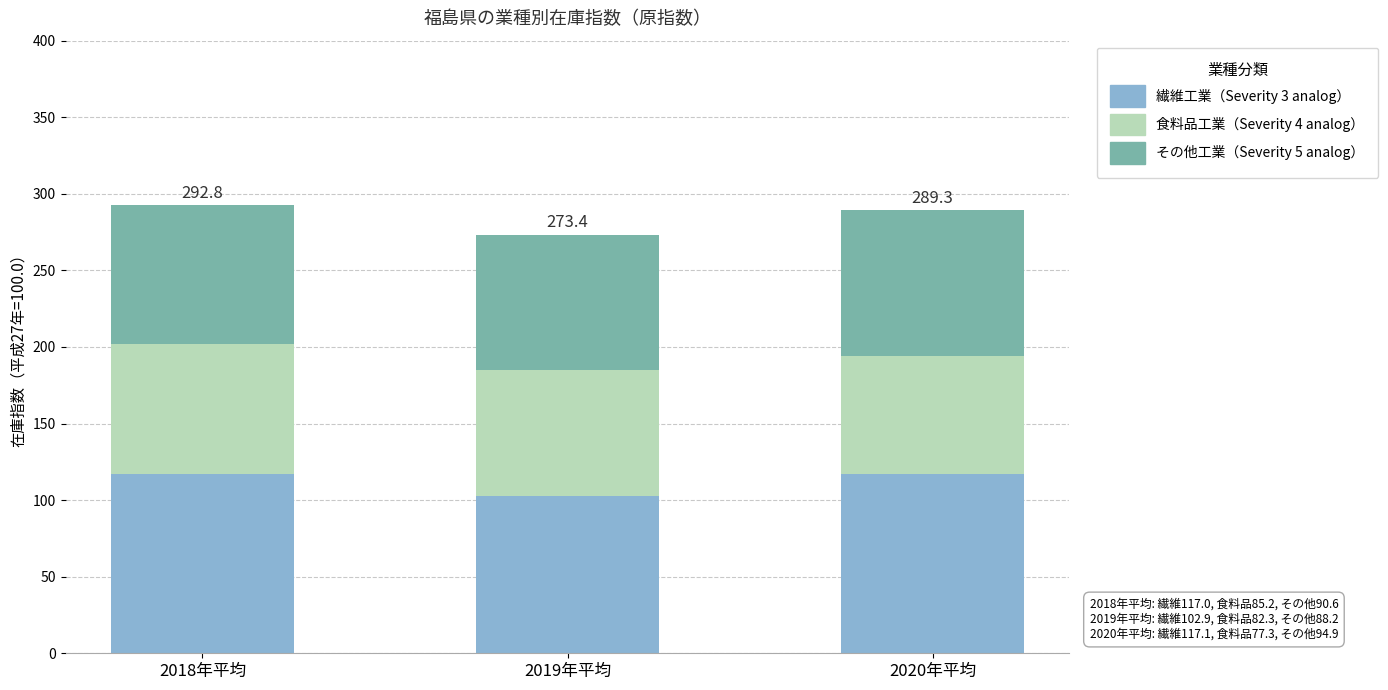

What is the total value across all series at 2019年平均?

273.4